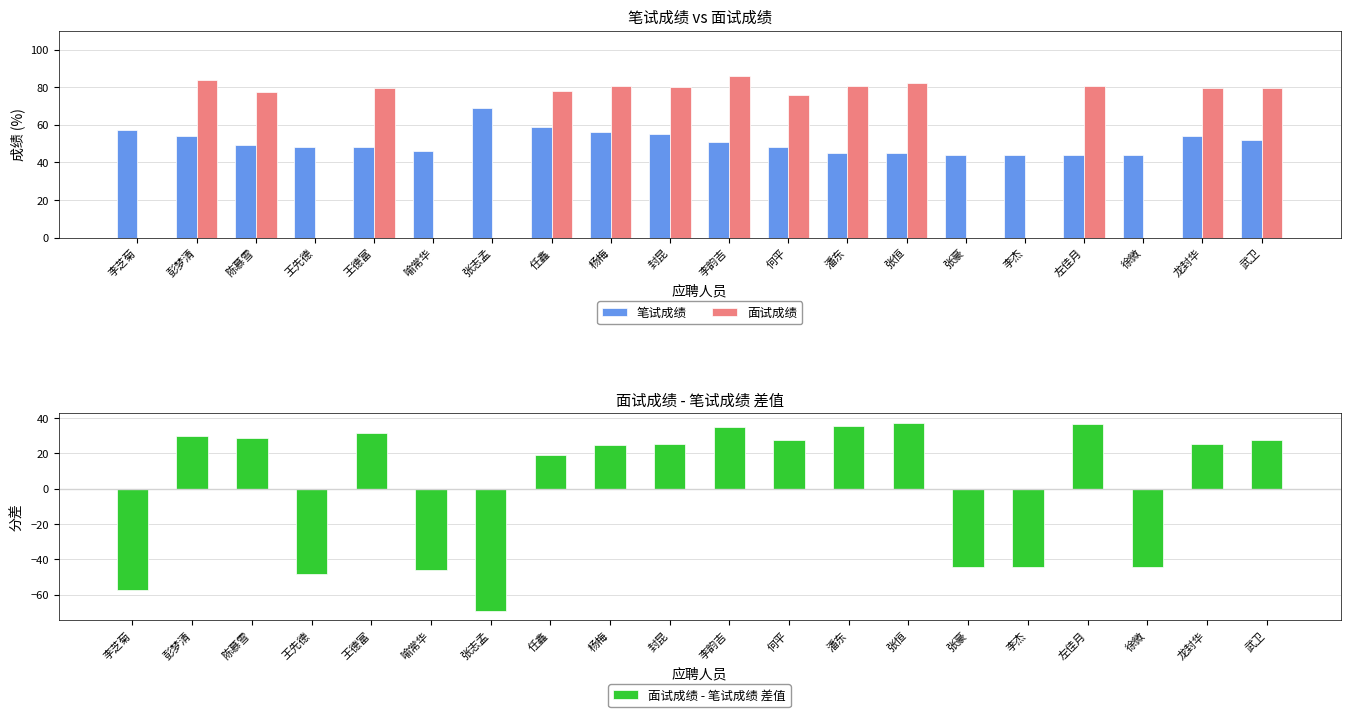

Which category has the highest value in the 面试成绩 series?

李韵吉